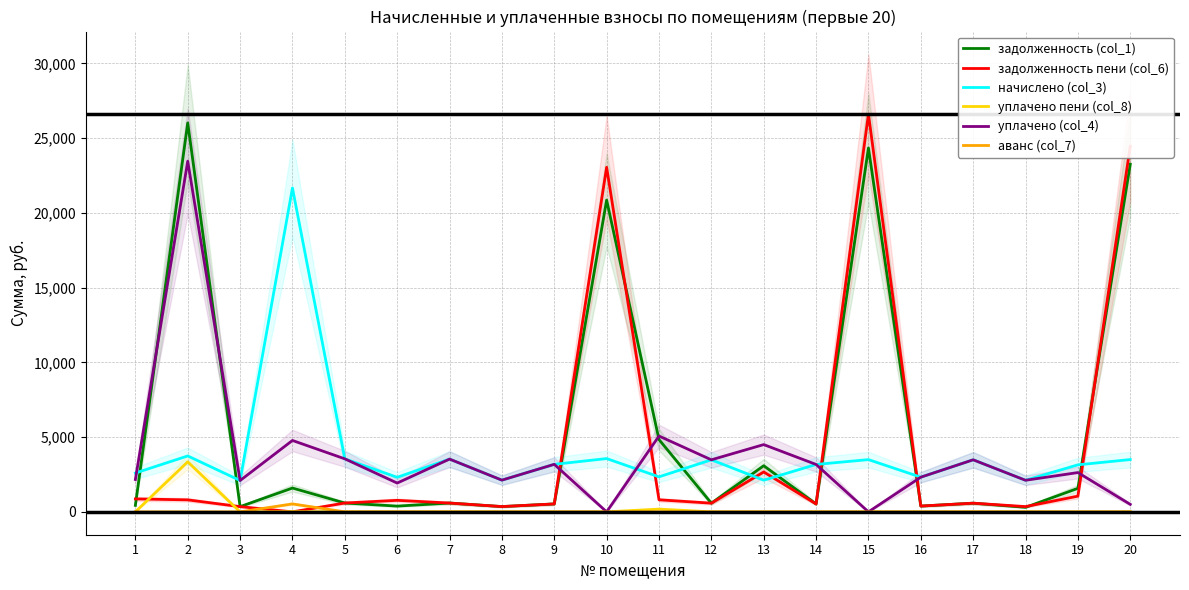

What is the difference between the начислено (col_3) values at 10 and 14?

393.1